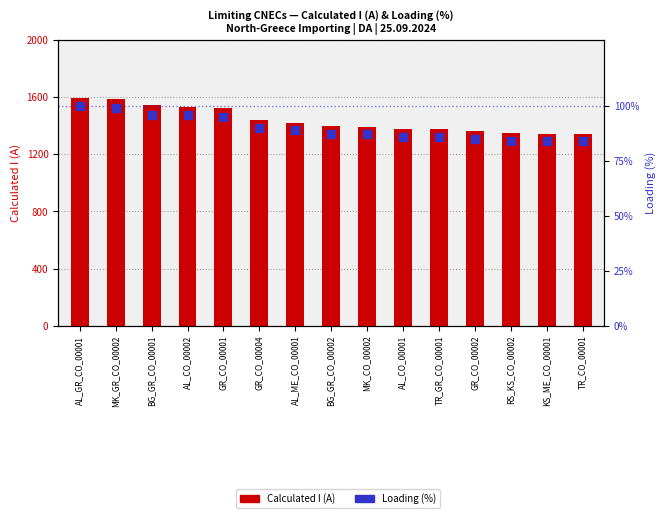

At how many categories does at least one series exceed 98?

15